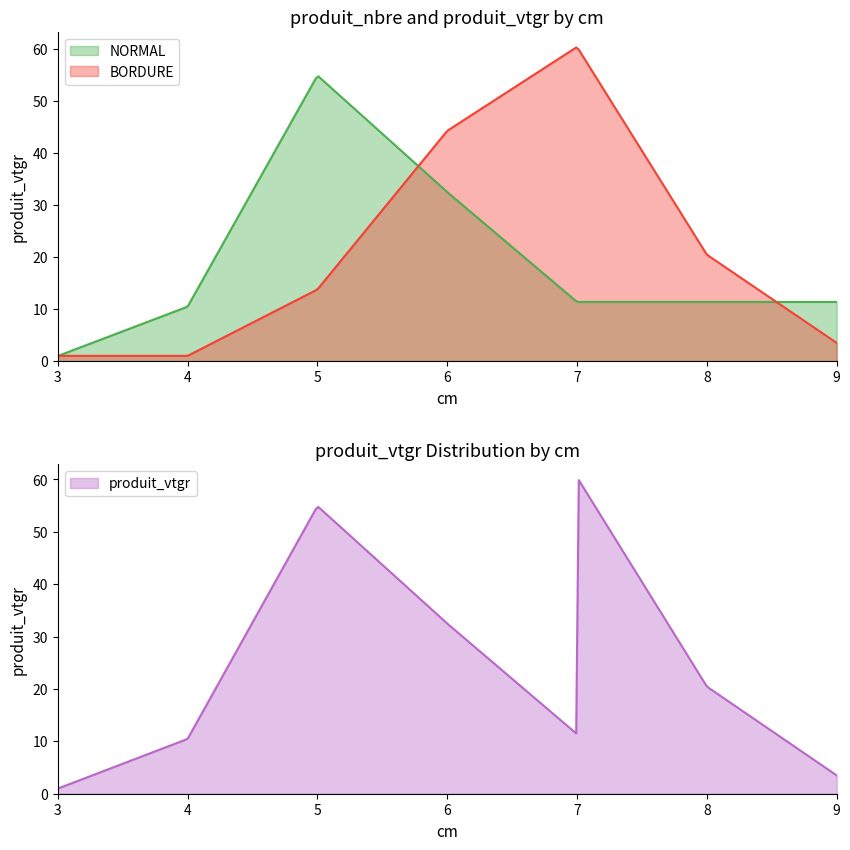

What is the maximum value for NORMAL?

54.8